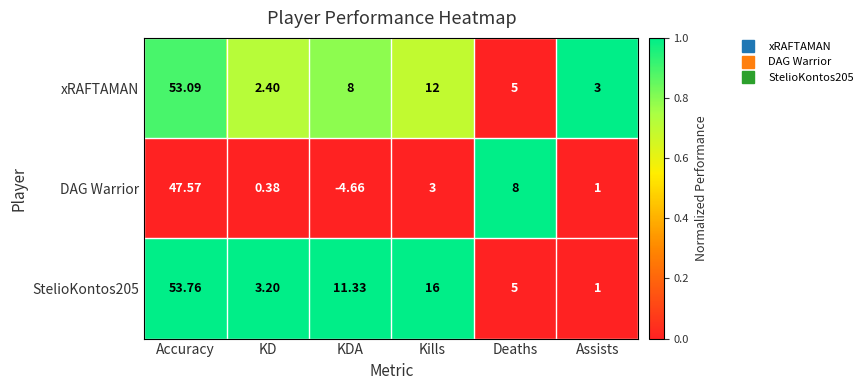

What is the spread (max minus min) of values at Assists?

2.0